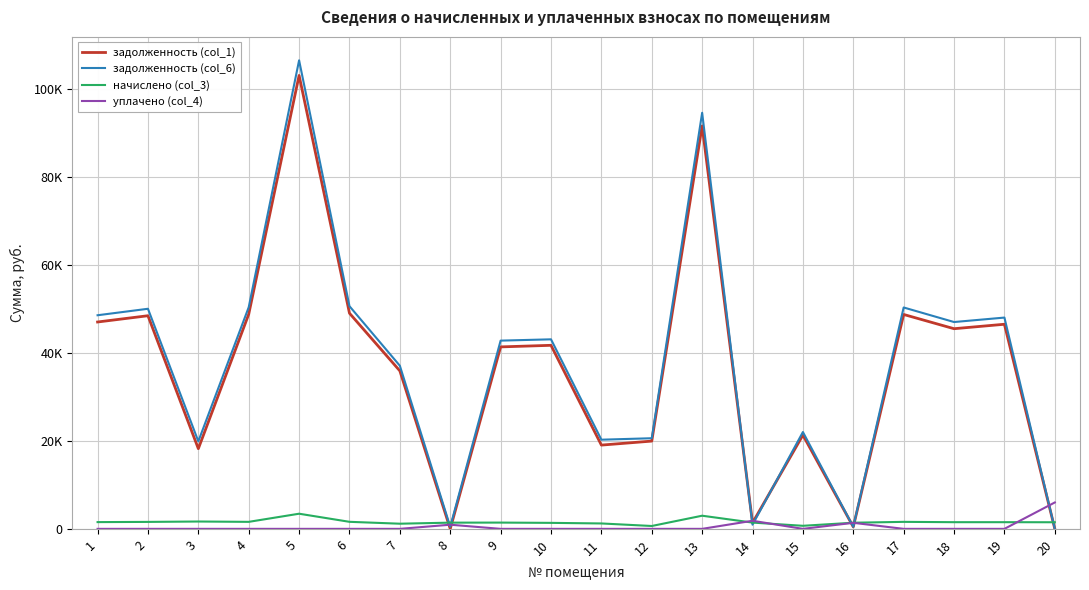

Does the chart display data point markers on the line(s)?

No